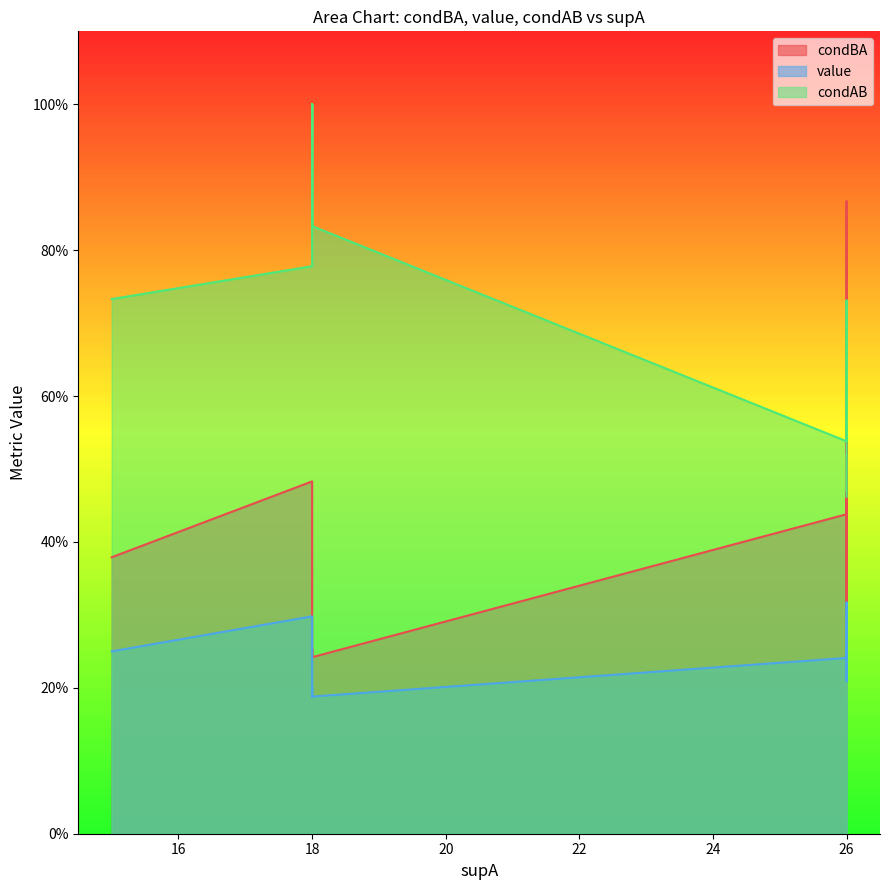

Rank the series at 16 from highest to lowest value.

condAB, condBA, value